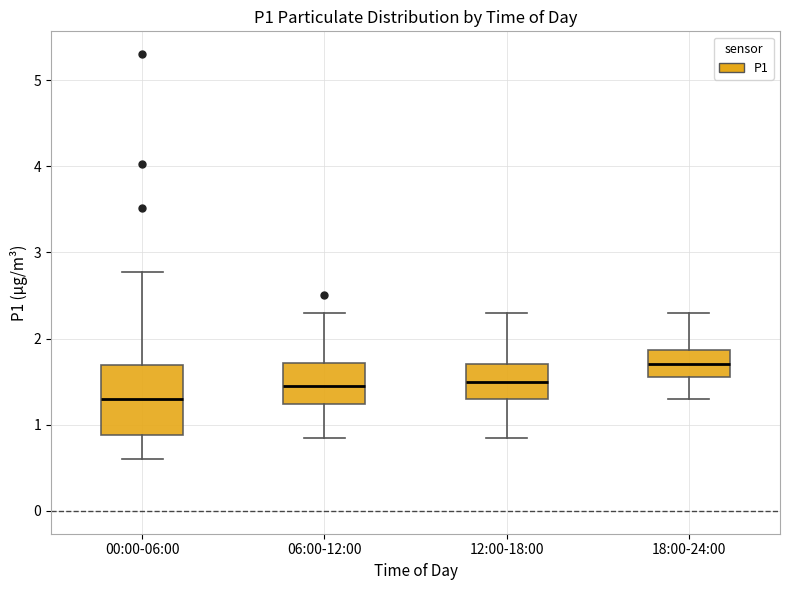

Comparing the boxes themselves (not the whiskers), which one is the tallest?

00:00-06:00